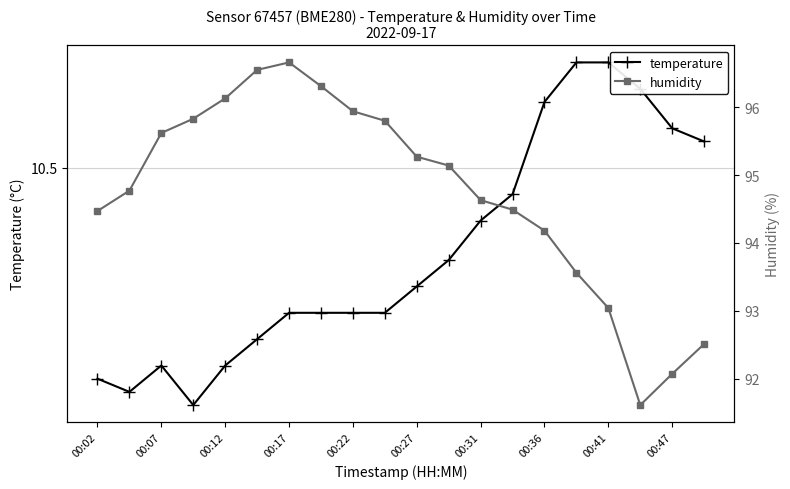

How many lines are shown in the chart?

2